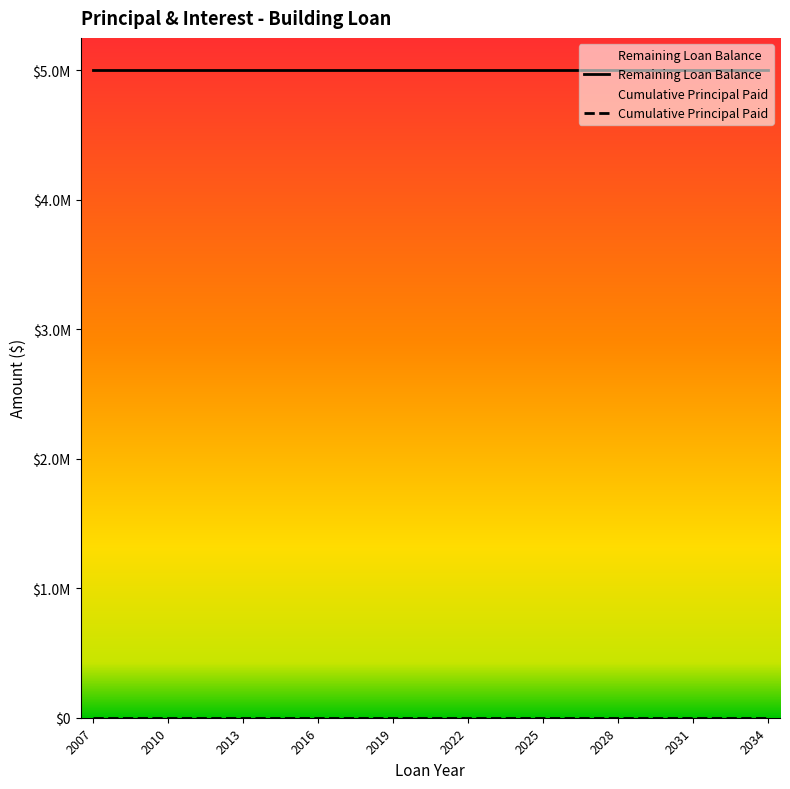

Is the value of Remaining Loan Balance at Year 23 greater than the value of Cumulative Principal Paid at Year 26?

Yes